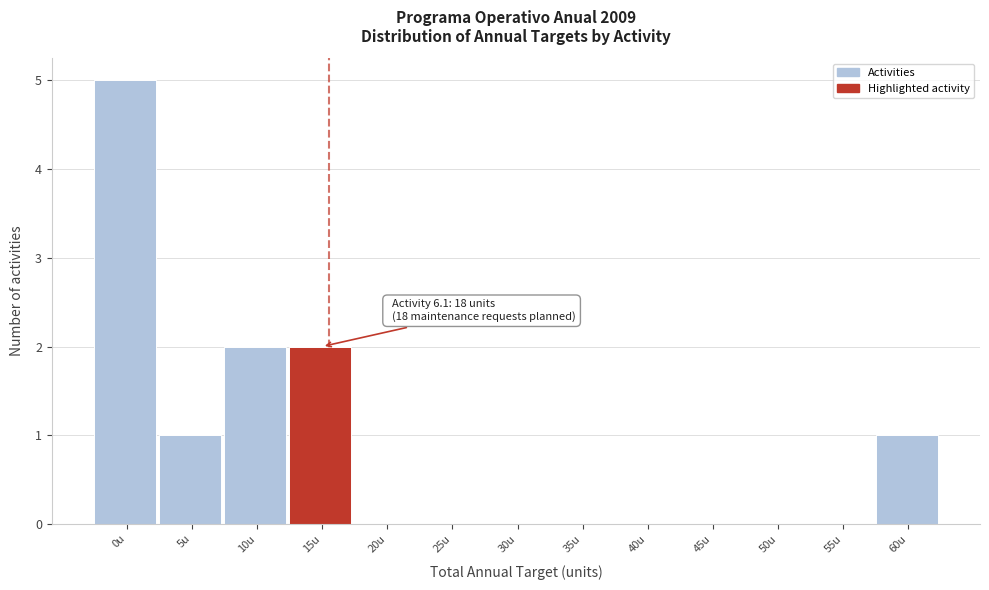

Reading left to right, list all the values displayed in this chart.

0u=5	5u=1	10u=2	15u=2	20u=0	25u=0	30u=0	35u=0	40u=0	45u=0	50u=0	55u=0	60u=1